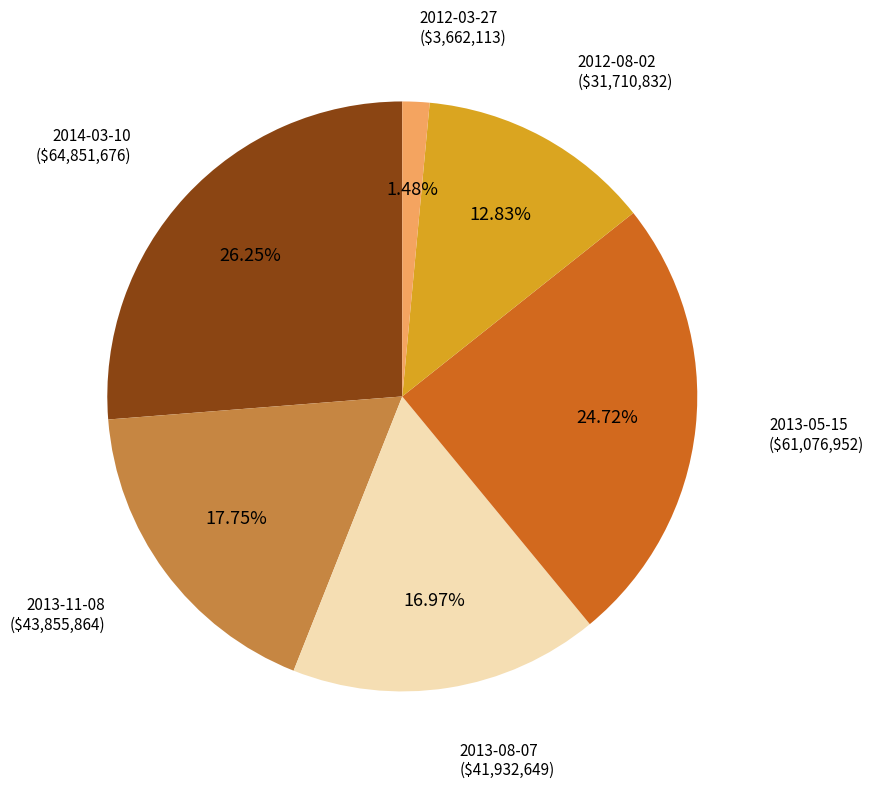

True or false: 2012-03-27 accounts for 14% of the total.

False